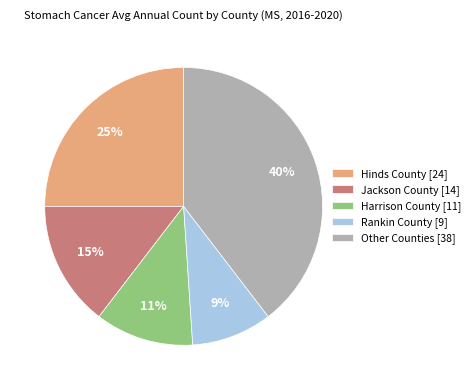

Which slice is the largest?

Other Counties [38]